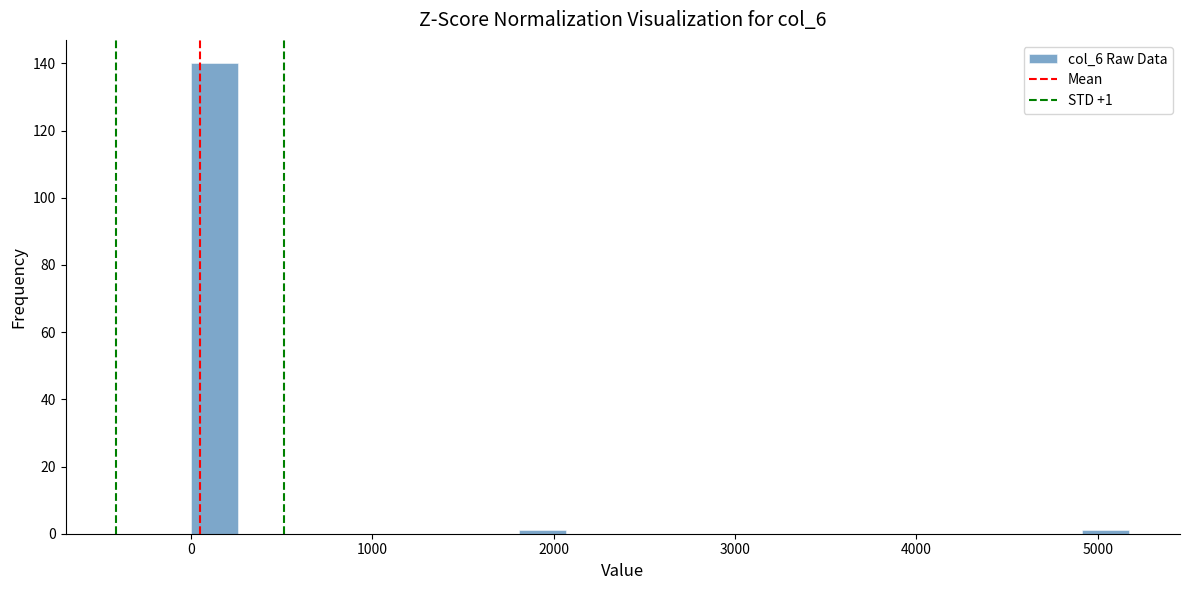

Around what value on the x-axis is the tallest bar? Give the approximate position of its centre, as read against the axis.

100